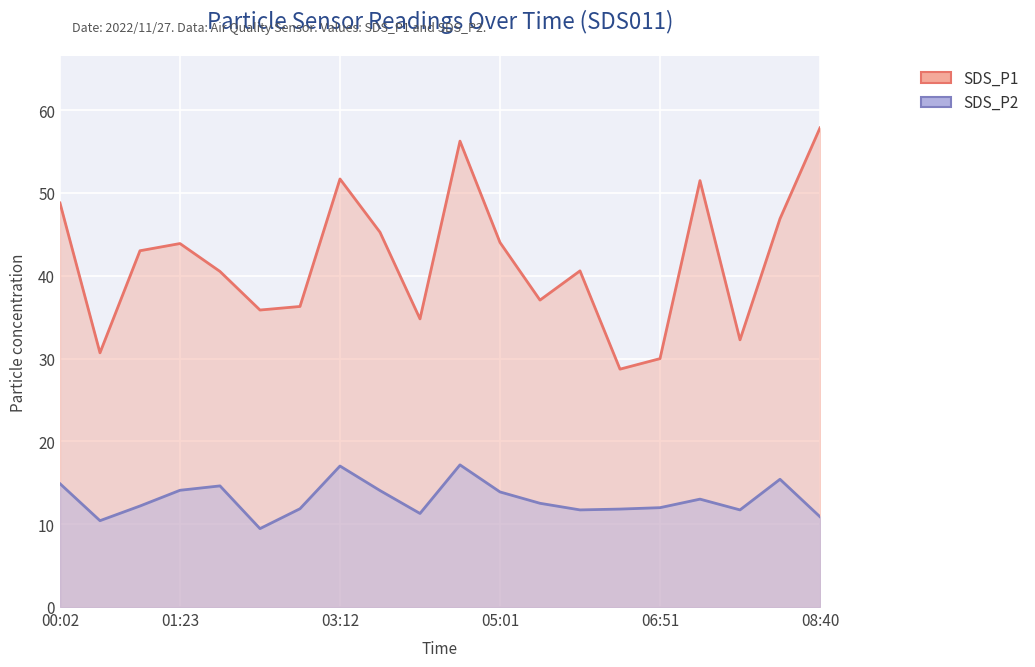

True or false: SDS_P1 has more than 1 interior local peaks.

True